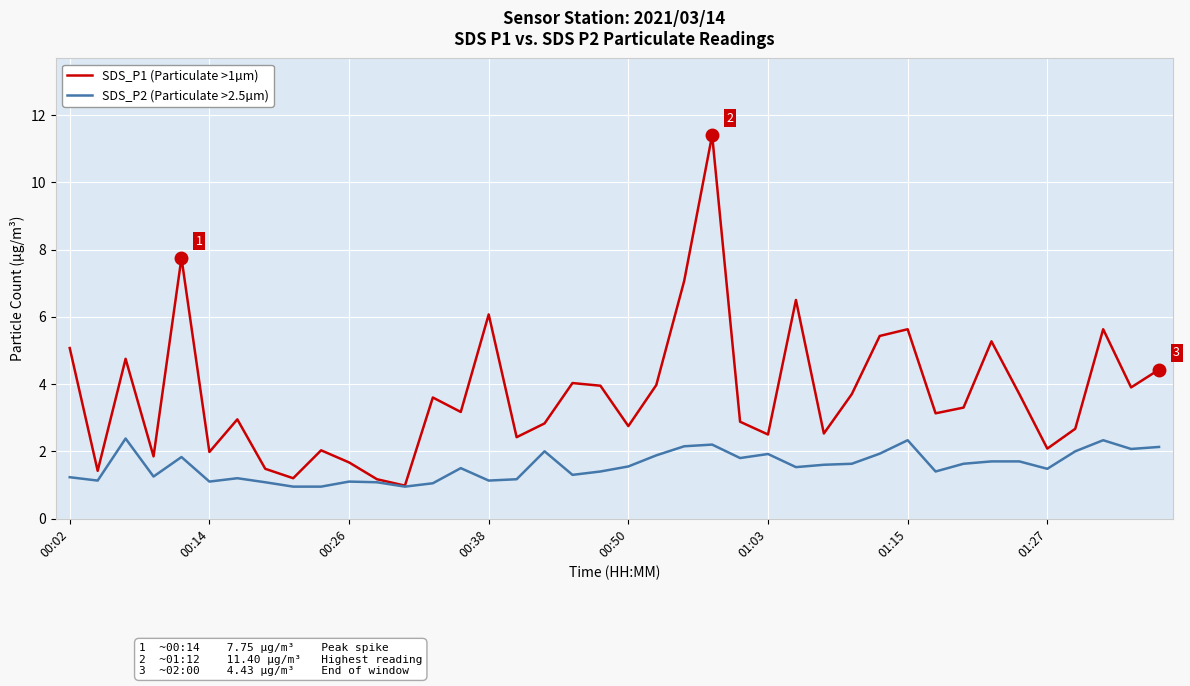

What is the difference between the maximum and minimum values in the SDS_P2 (Particulate >2.5µm) series?

1.4